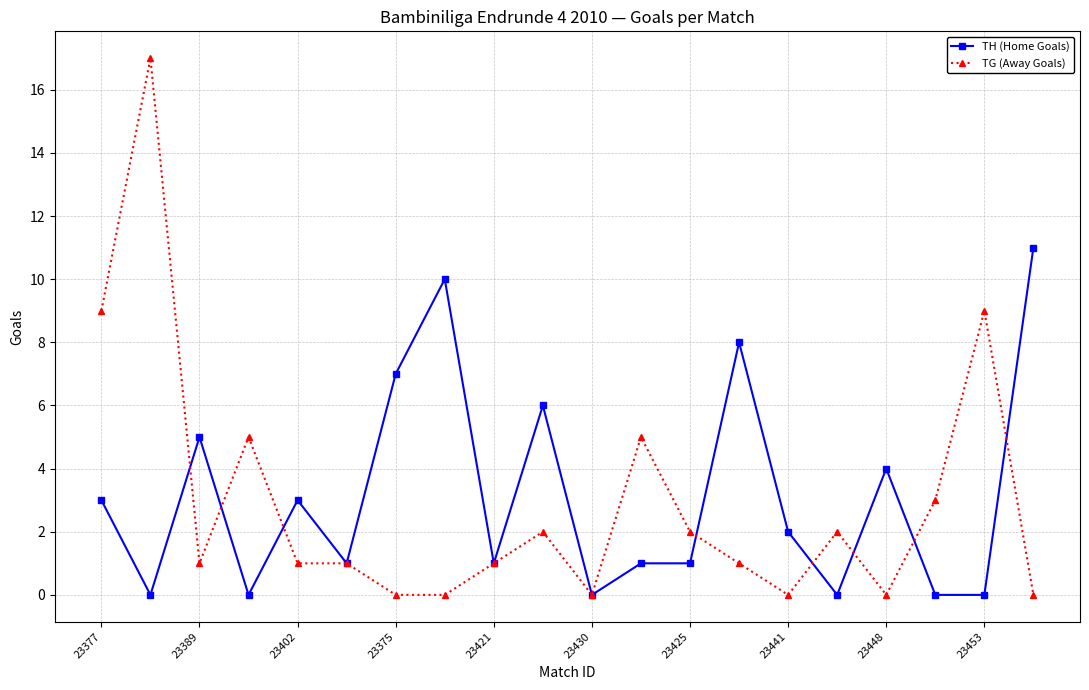

What is the maximum value for TG (Away Goals)?

17